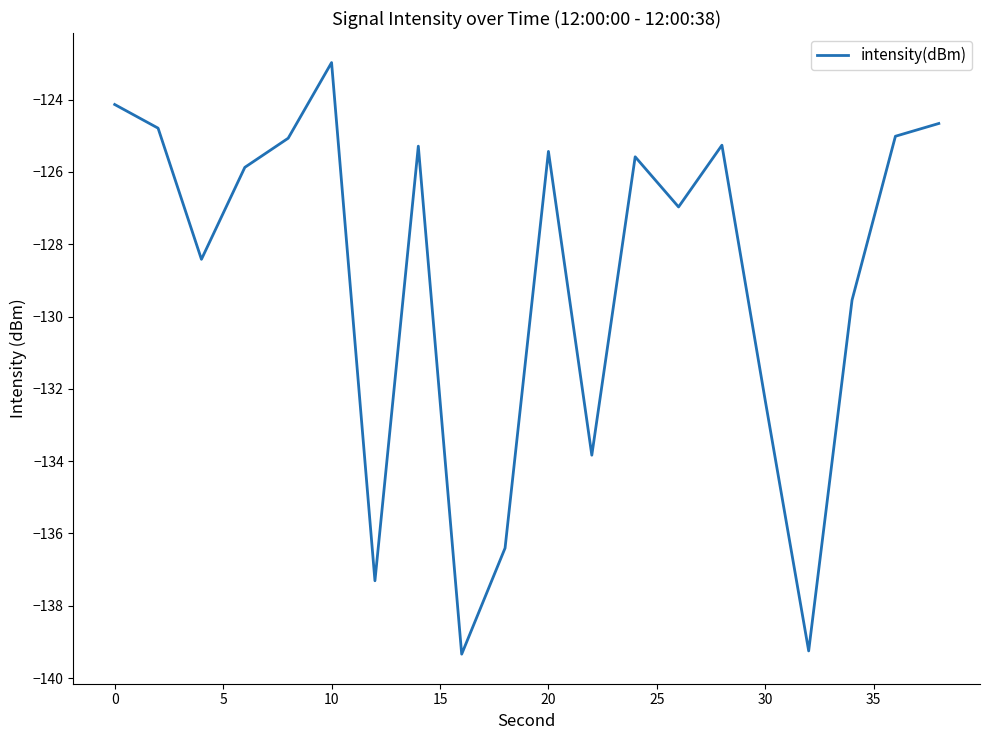

What is the smallest value displayed?

-139.3